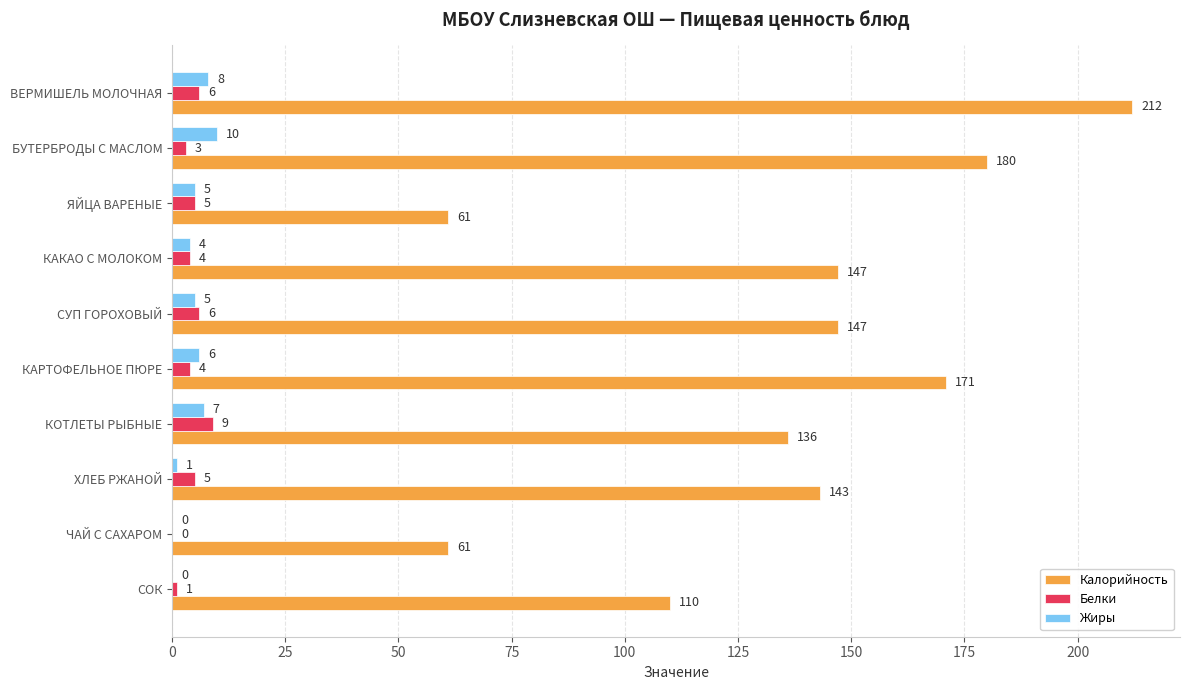

What is the sum of the Белки values at КАКАО С МОЛОКОМ and ХЛЕБ РЖАНОЙ?

9